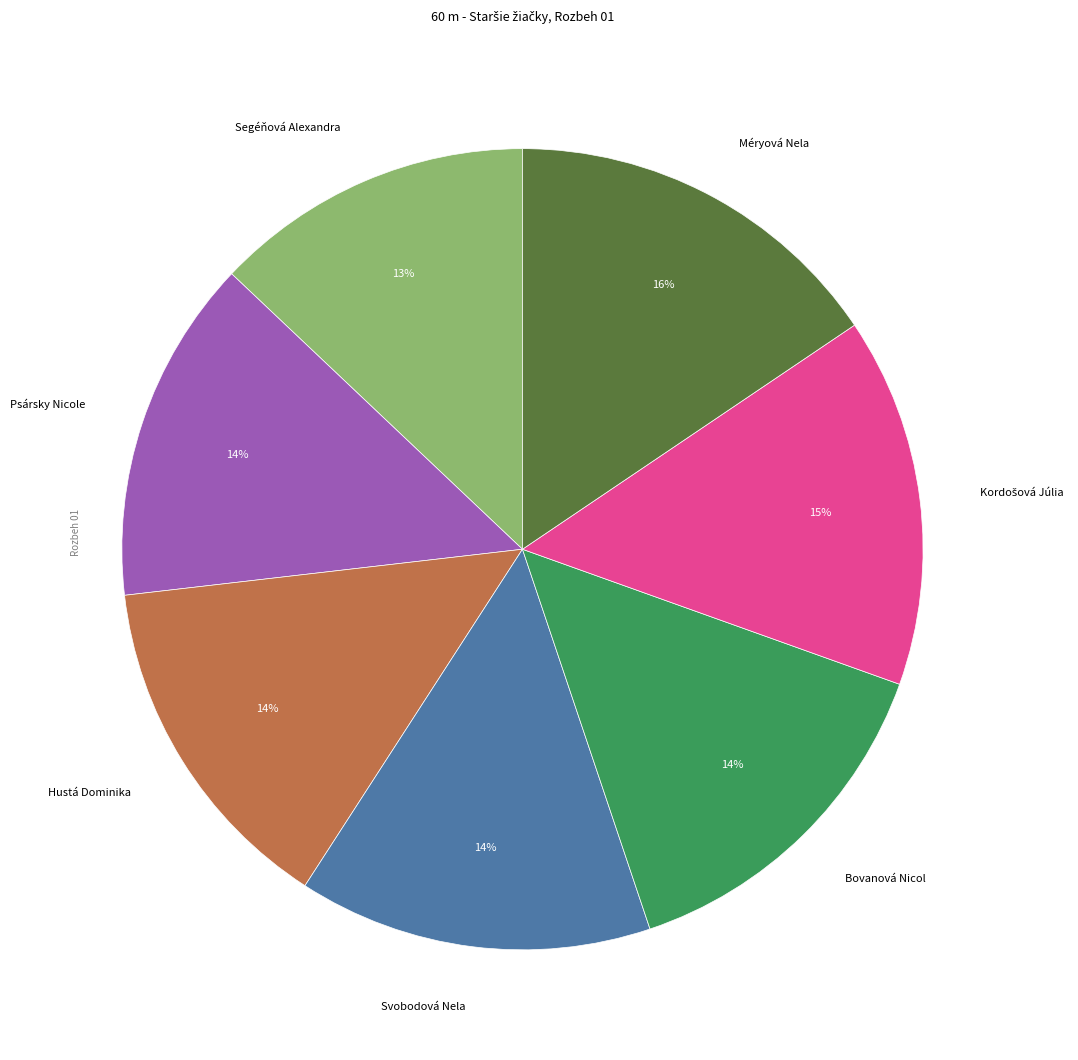

To the nearest percent, what is the average slice percentage?

14%